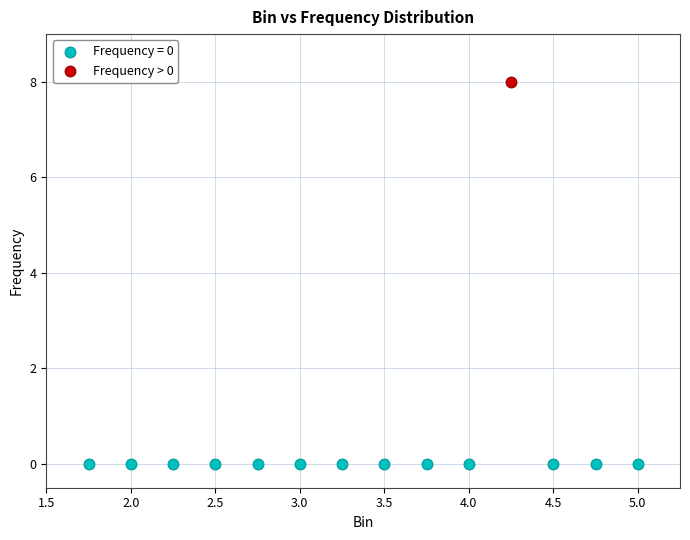

Which series contains the lowest Y value?

Frequency = 0